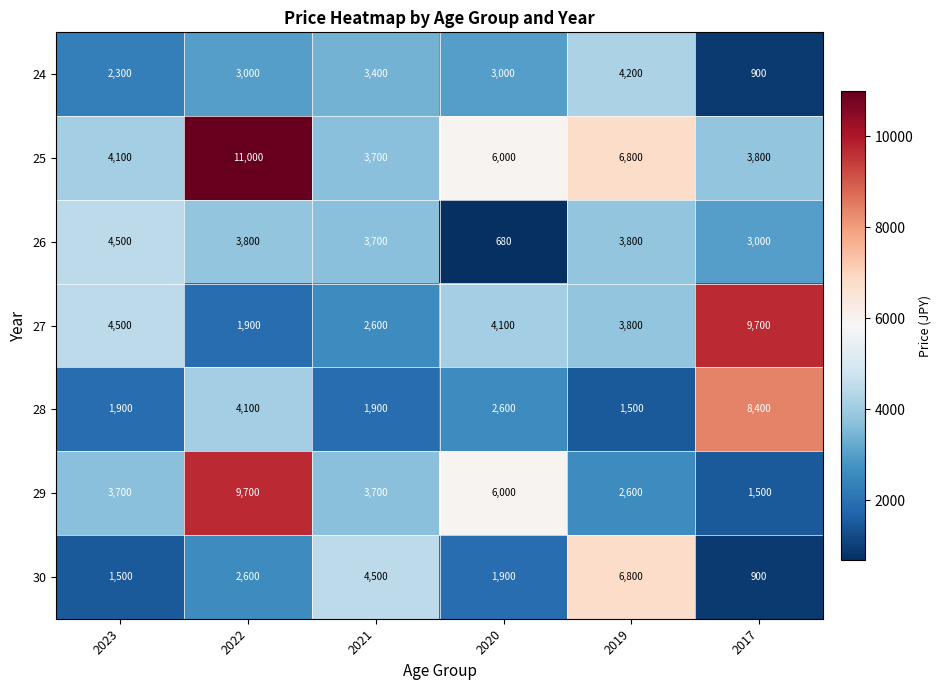

Rank the categories by 25 value from lowest to highest.

2021, 2017, 2023, 2020, 2019, 2022